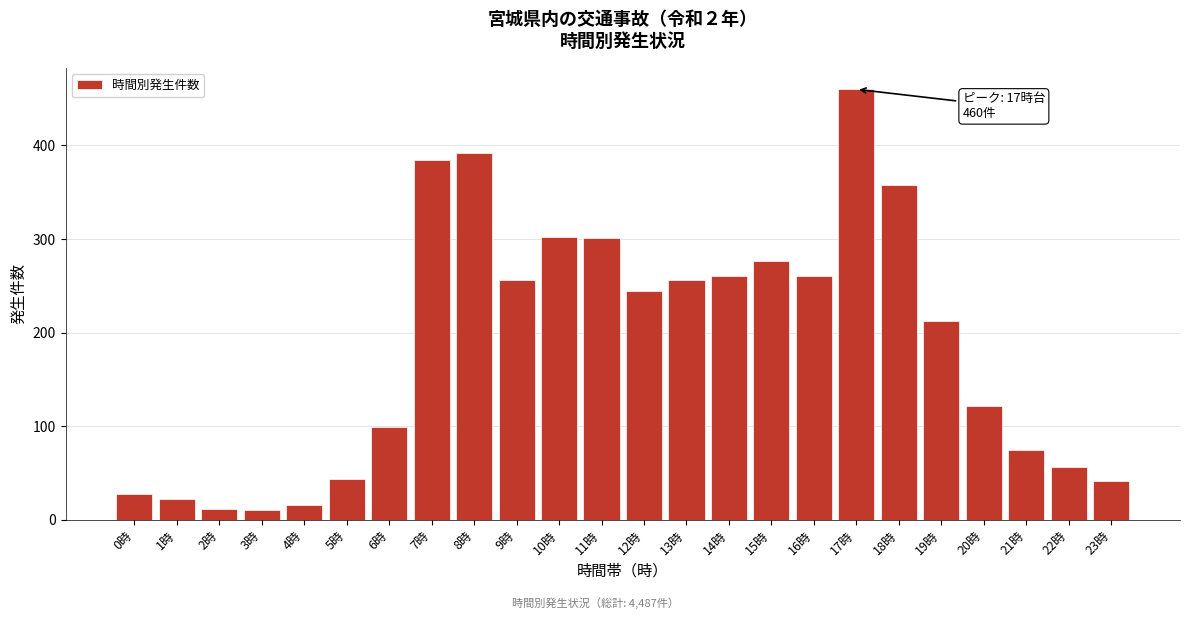

The chart shows a value of 403 at 14時. True or false?

False